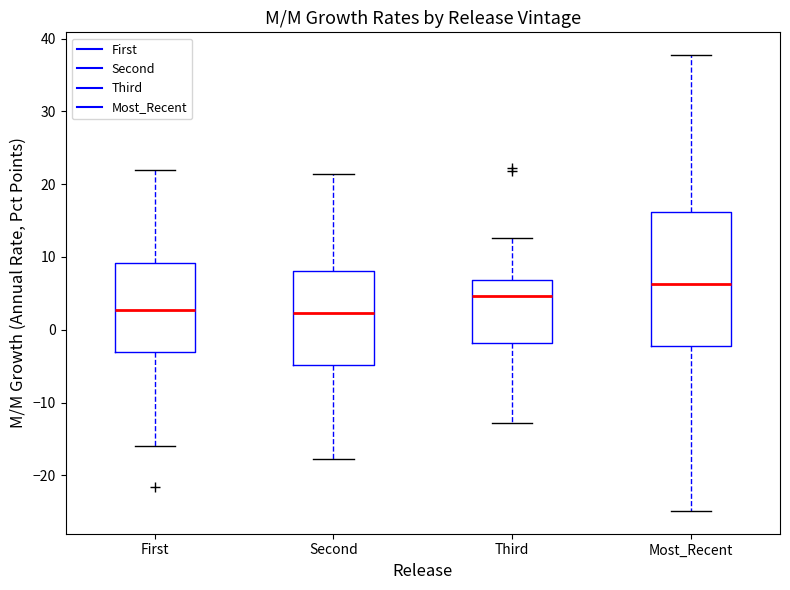

Comparing the boxes themselves (not the whiskers), which one is the tallest?

Most_Recent